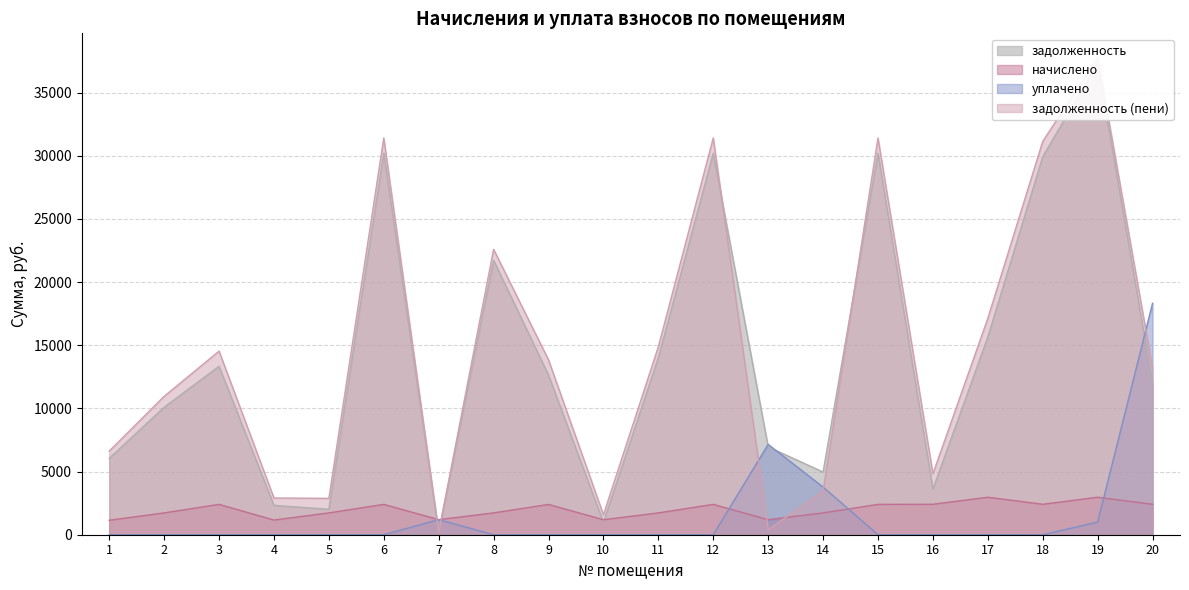

Which label corresponds to the smallest value in the chart?

1